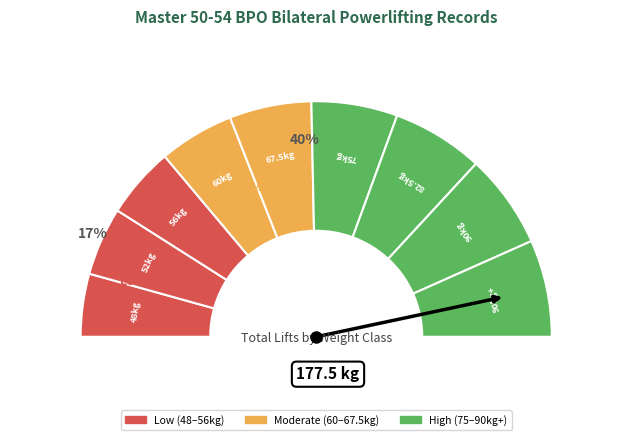

What is the total percentage of 56kg and 75kg?

21.2%